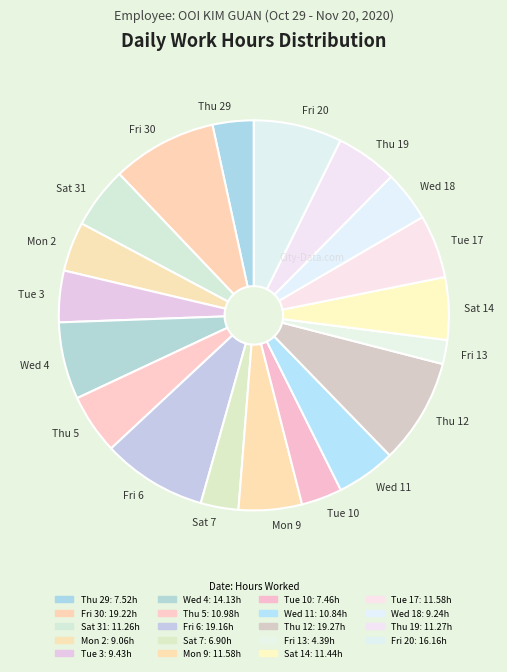

What is the ratio of the value at Wed 4 to the value at Thu 19?

1.3